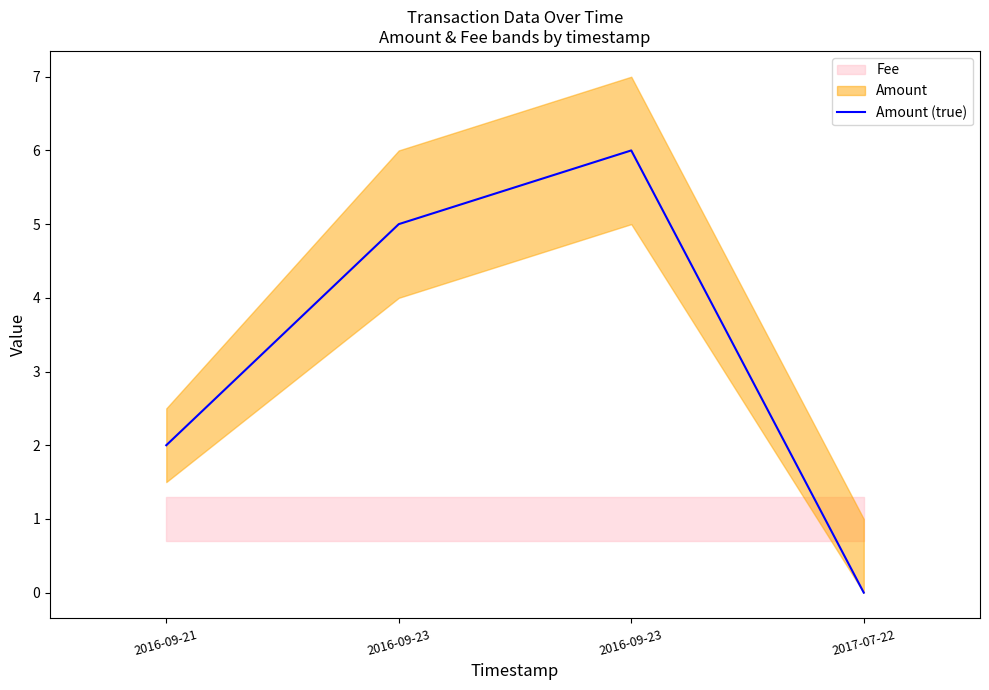

What is the difference between the values at 2016-09-21 and 2017-07-22?

2